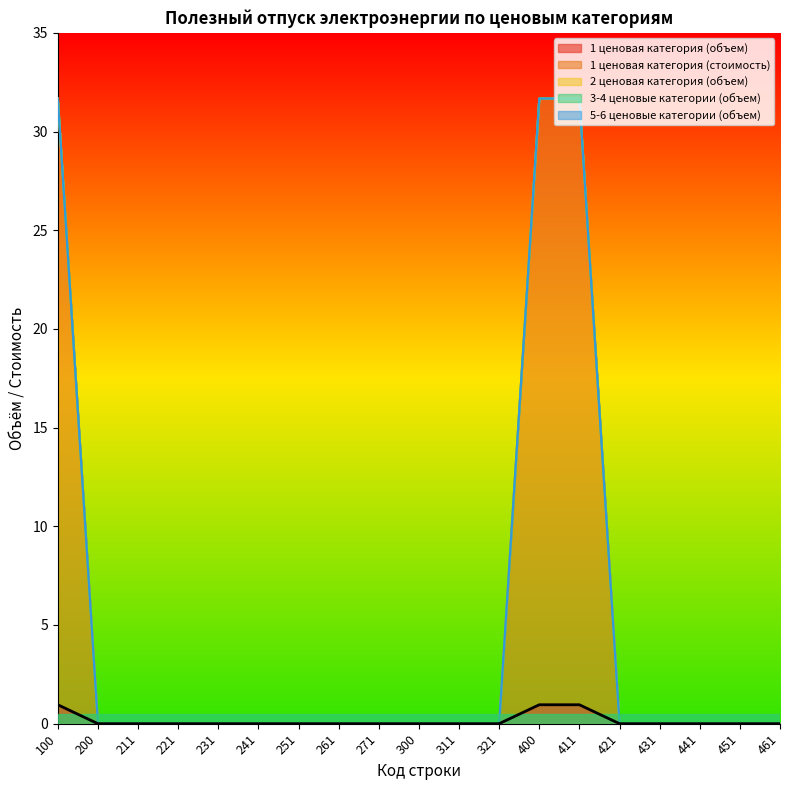

Is the value of 5-6 ценовые категории (объем) at 241 greater than the value of 1 ценовая категория (стоимость) at 461?

No